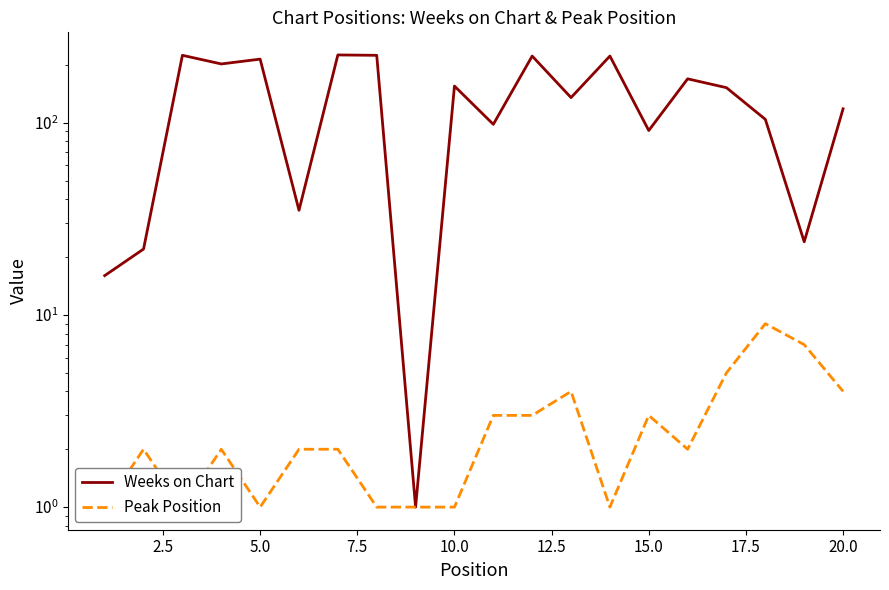

The Peak Position series shows 2 at 2.5. True or false?

True